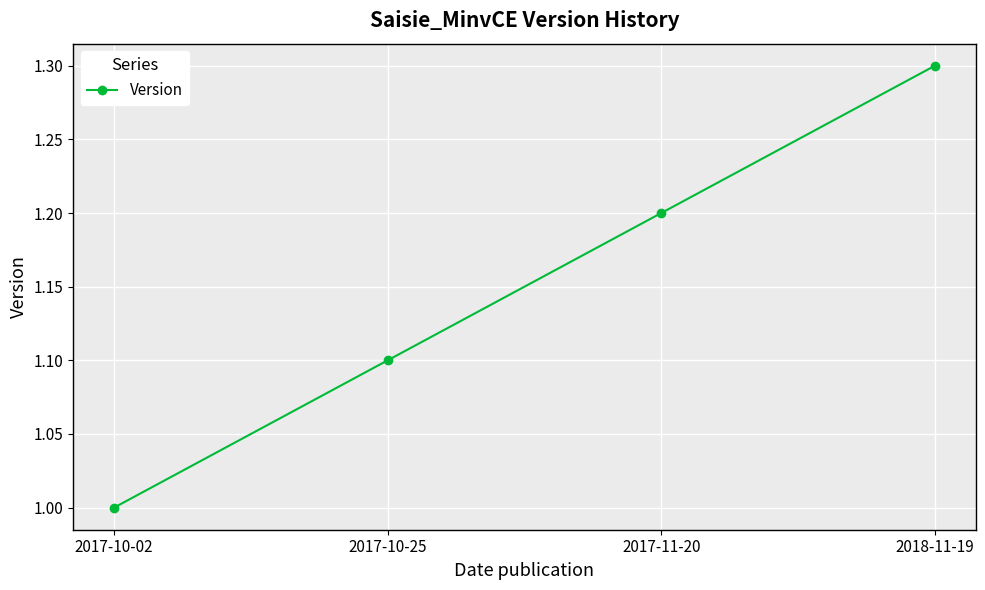

The value at 2017-10-25 is 1.1. True or false?

True